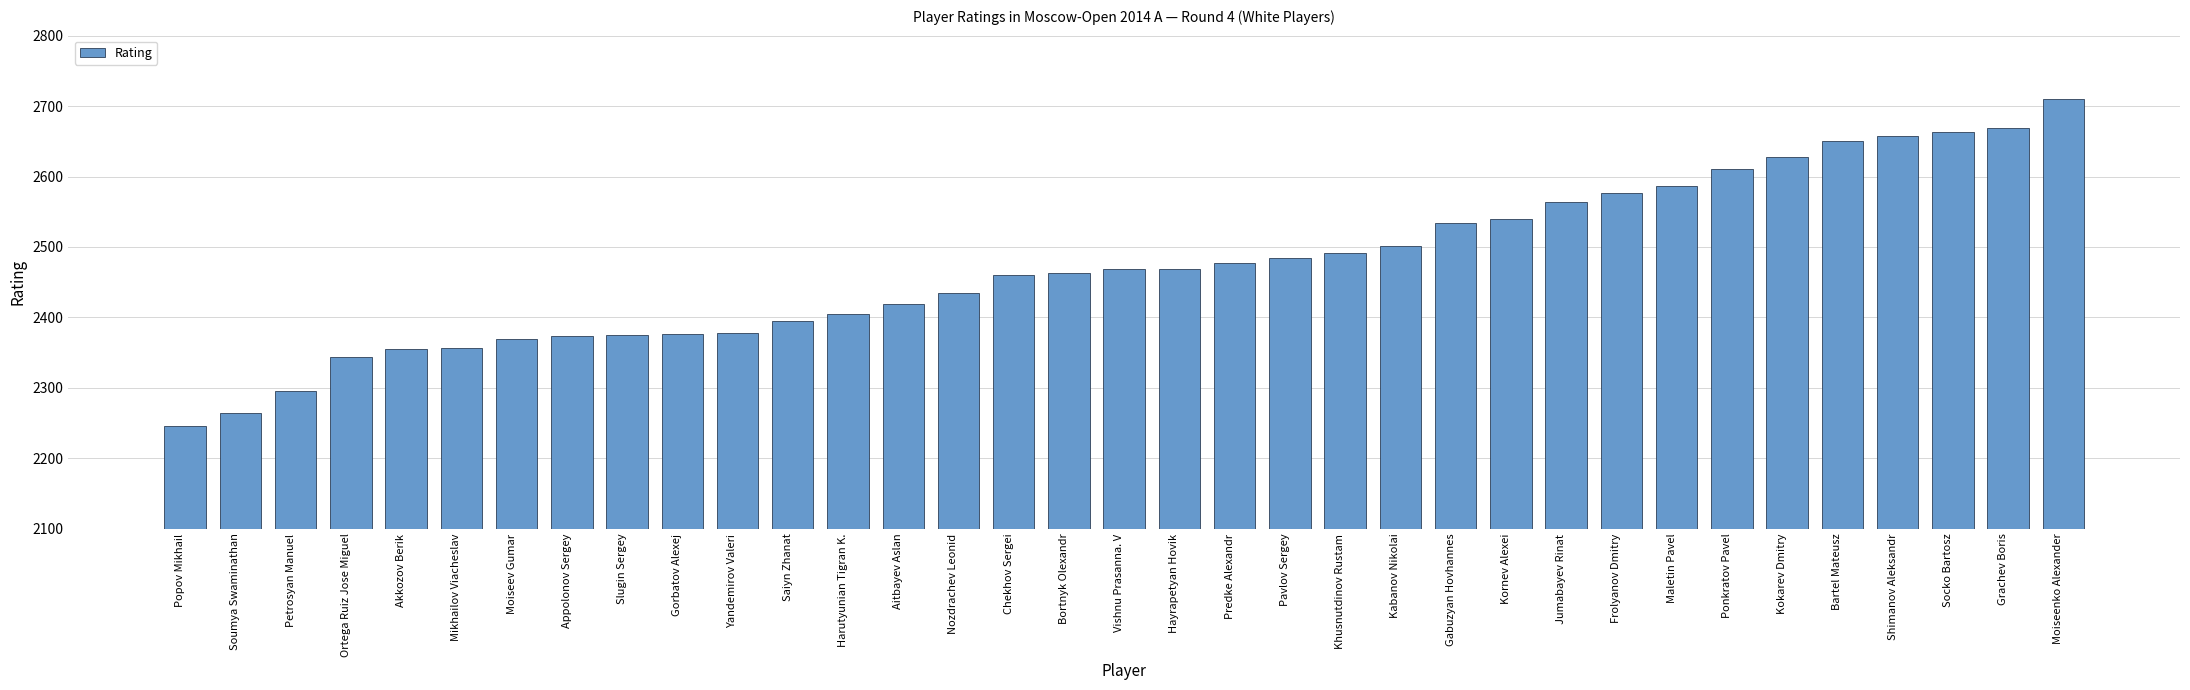

What position from the right is Khusnutdinov Rustam?

14